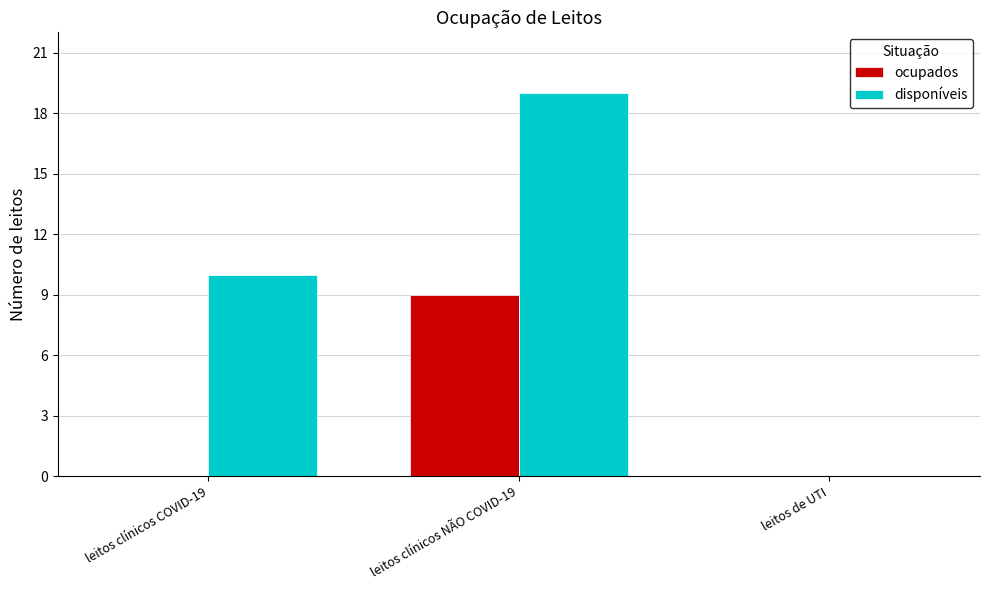

Reading left to right, extract all data points from this chart.

ocupados: 0	9	0
disponíveis: 10	19	0